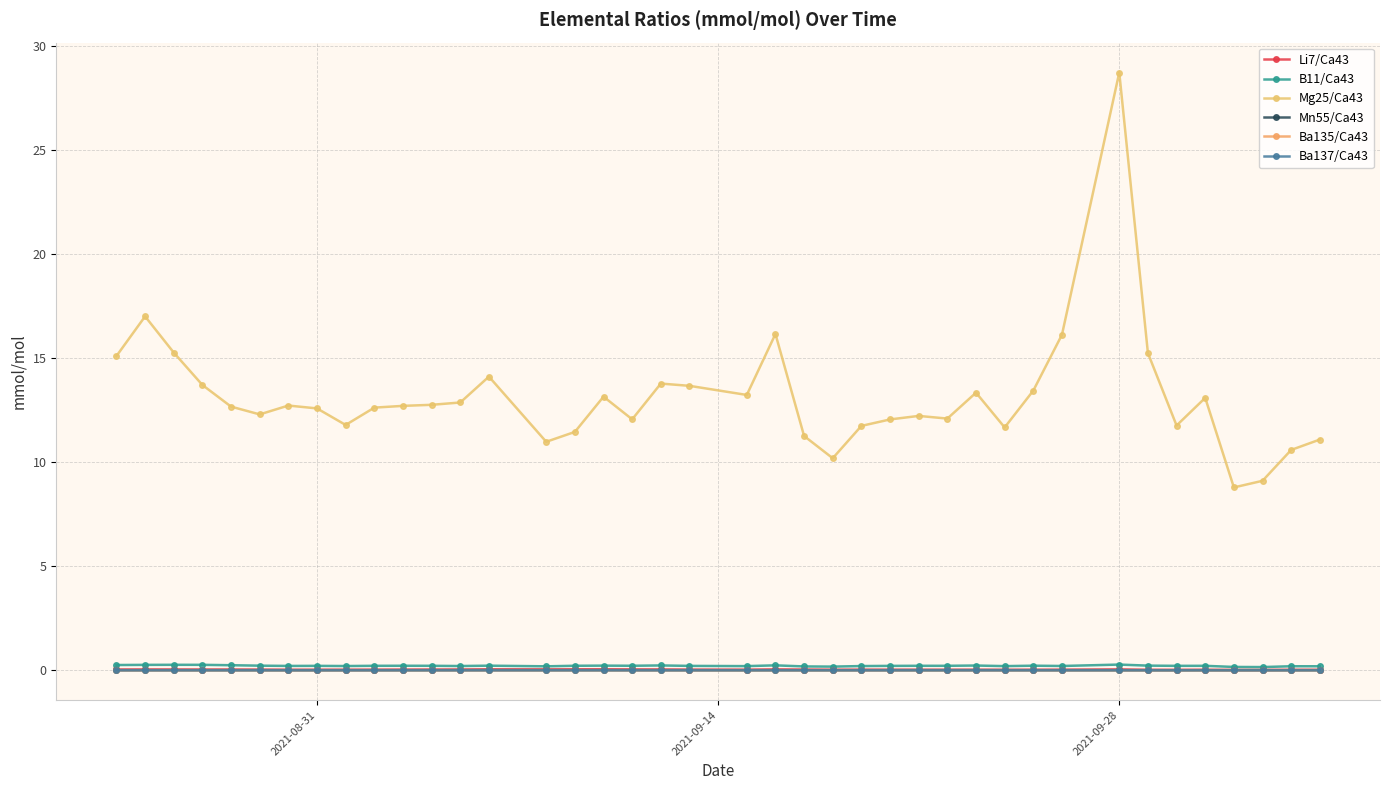

What are all the series names shown in the legend?

Li7/Ca43, B11/Ca43, Mg25/Ca43, Mn55/Ca43, Ba135/Ca43, Ba137/Ca43